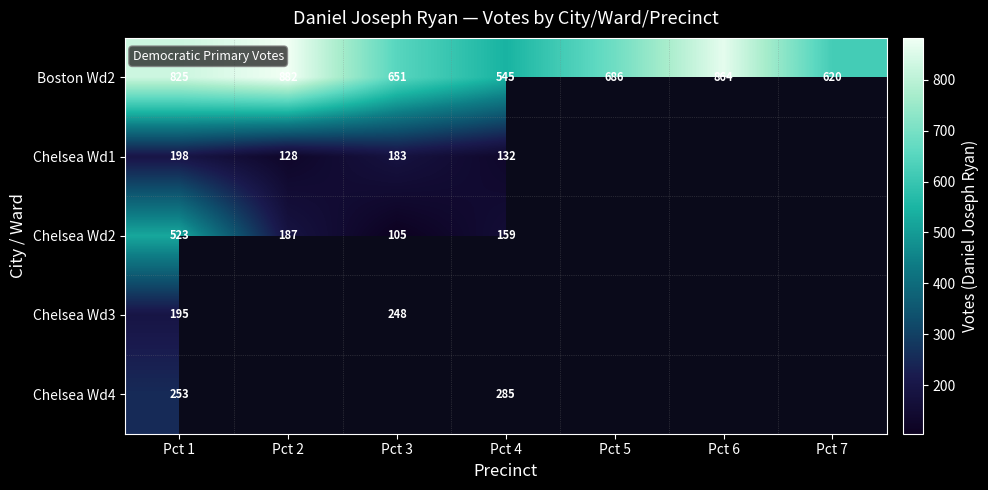

What is the difference between the maximum and minimum values in the Boston Wd2 series?

337